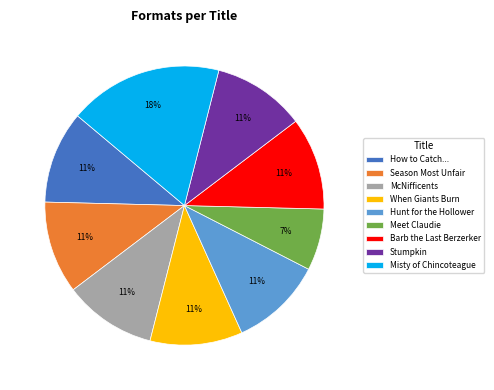

Which slice is the smallest?

Meet Claudie